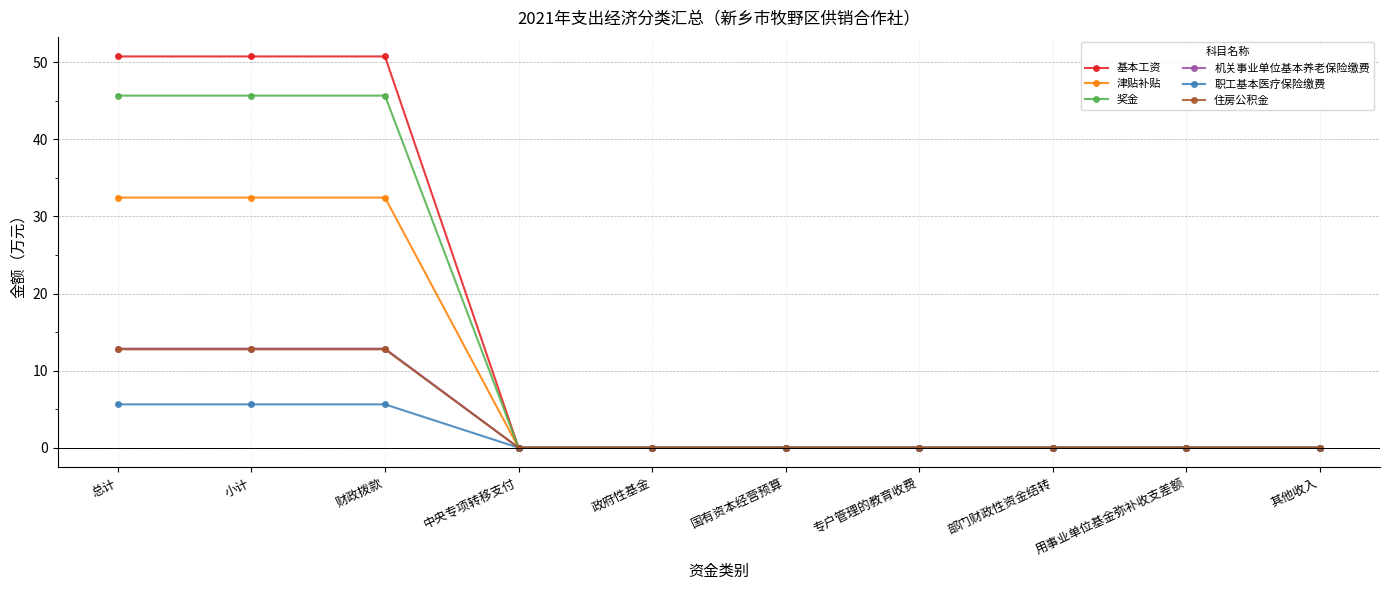

Which series changed the most between 财政拨款 and 其他收入?

基本工资